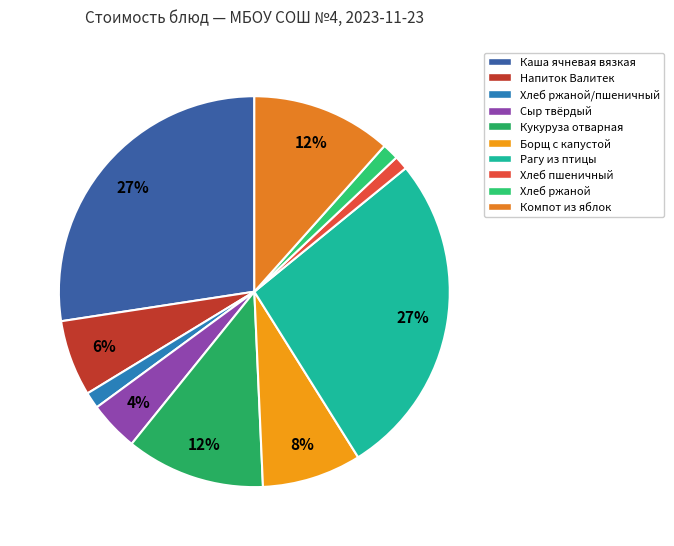

To the nearest percent, what is the combined percentage of Каша ячневая вязкая and Напиток Валитек?

34%